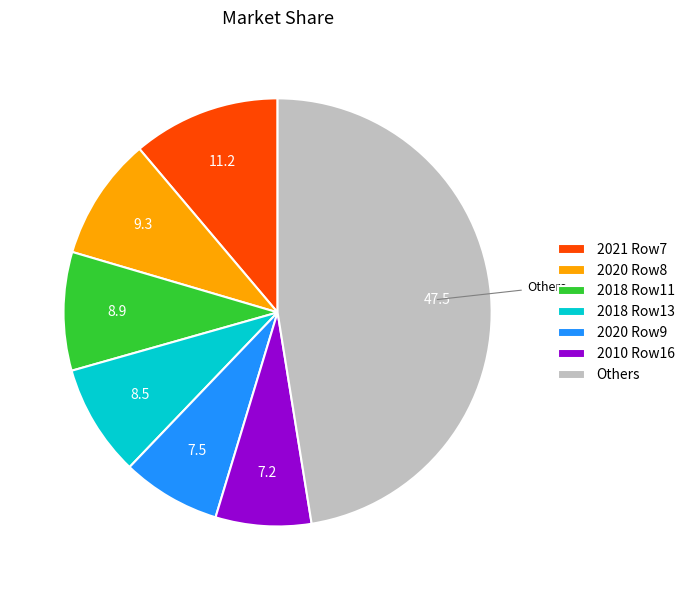

Which slice is the largest?

Others